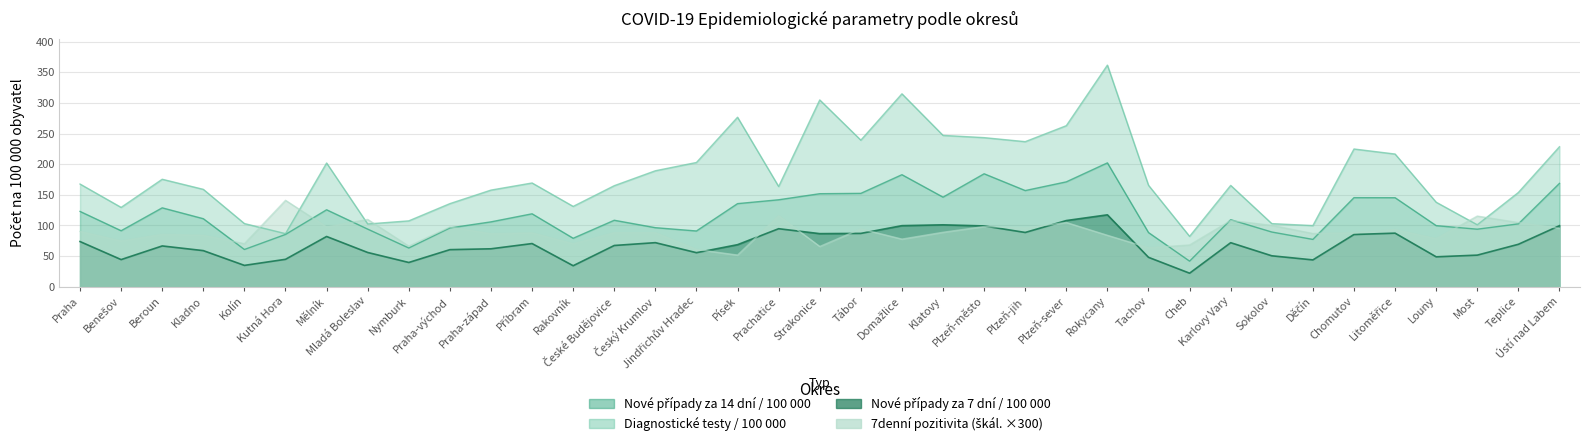

In 7denni_pozitivita_diag, how many points are lower than both neighbors (excluding endpoints)?

13